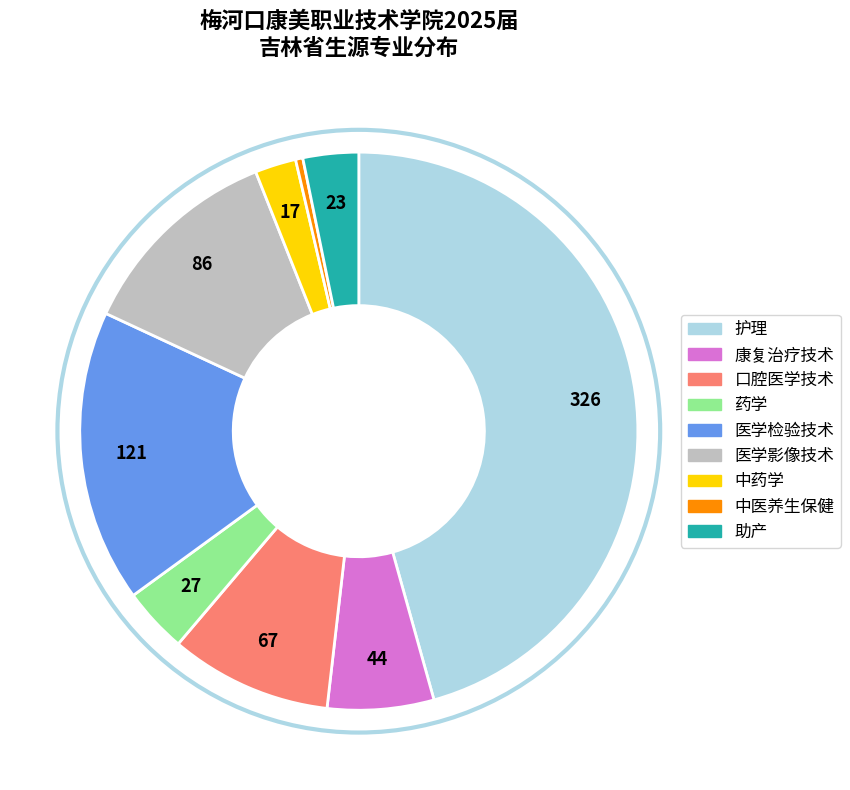

Combined, do 护理 and 助产 account for over 50%?

No